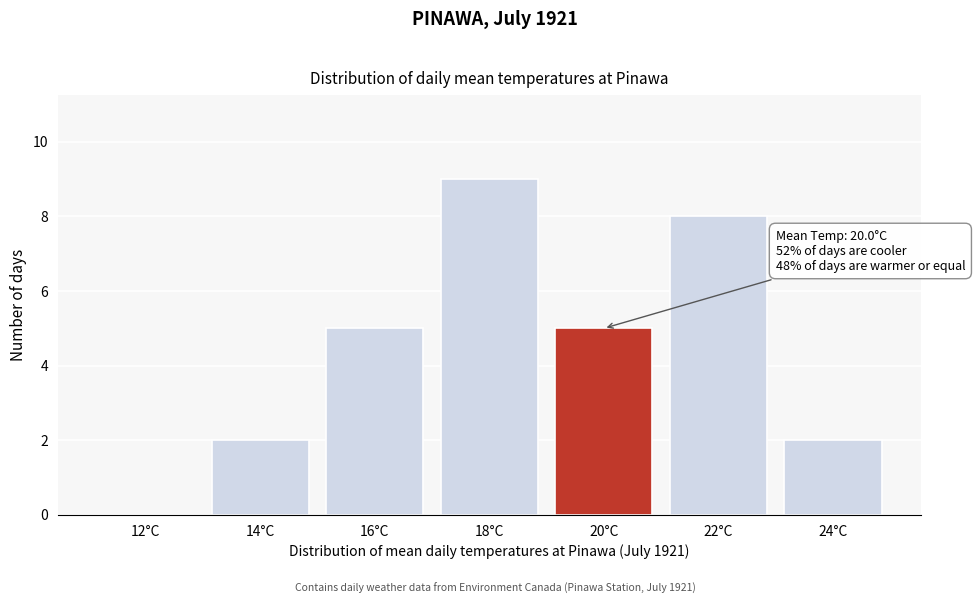

Reading left to right, transcribe all the data shown in this chart.

12°C=0	14°C=2	16°C=5	18°C=9	20°C=5	22°C=8	24°C=2